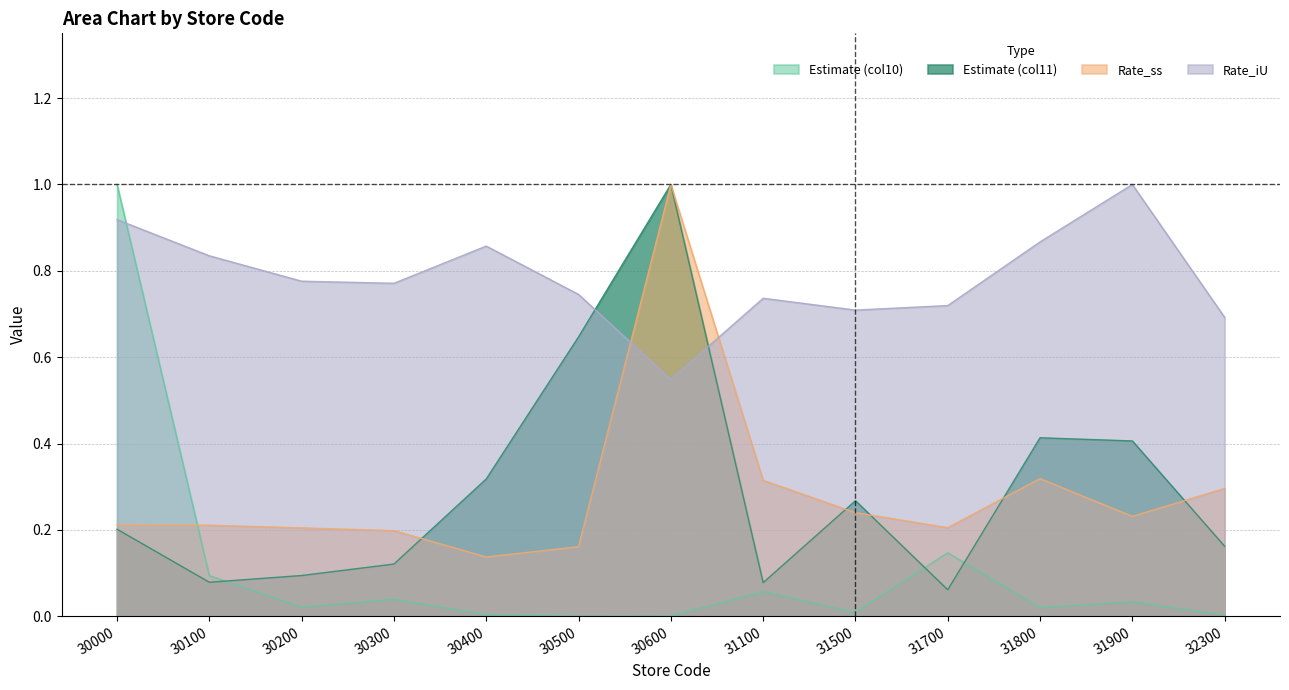

Where is the first local minimum for Estimate (col10)?

30200